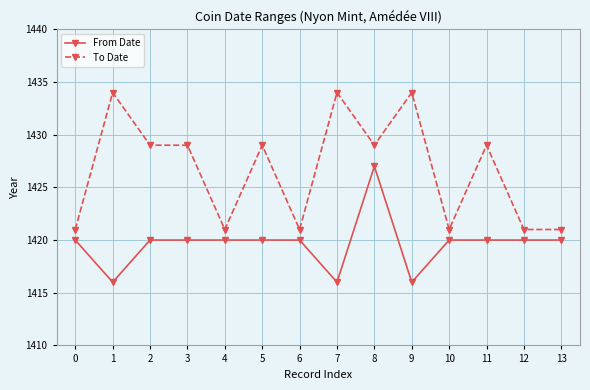

Rank the series at 8 from lowest to highest value.

From Date, To Date